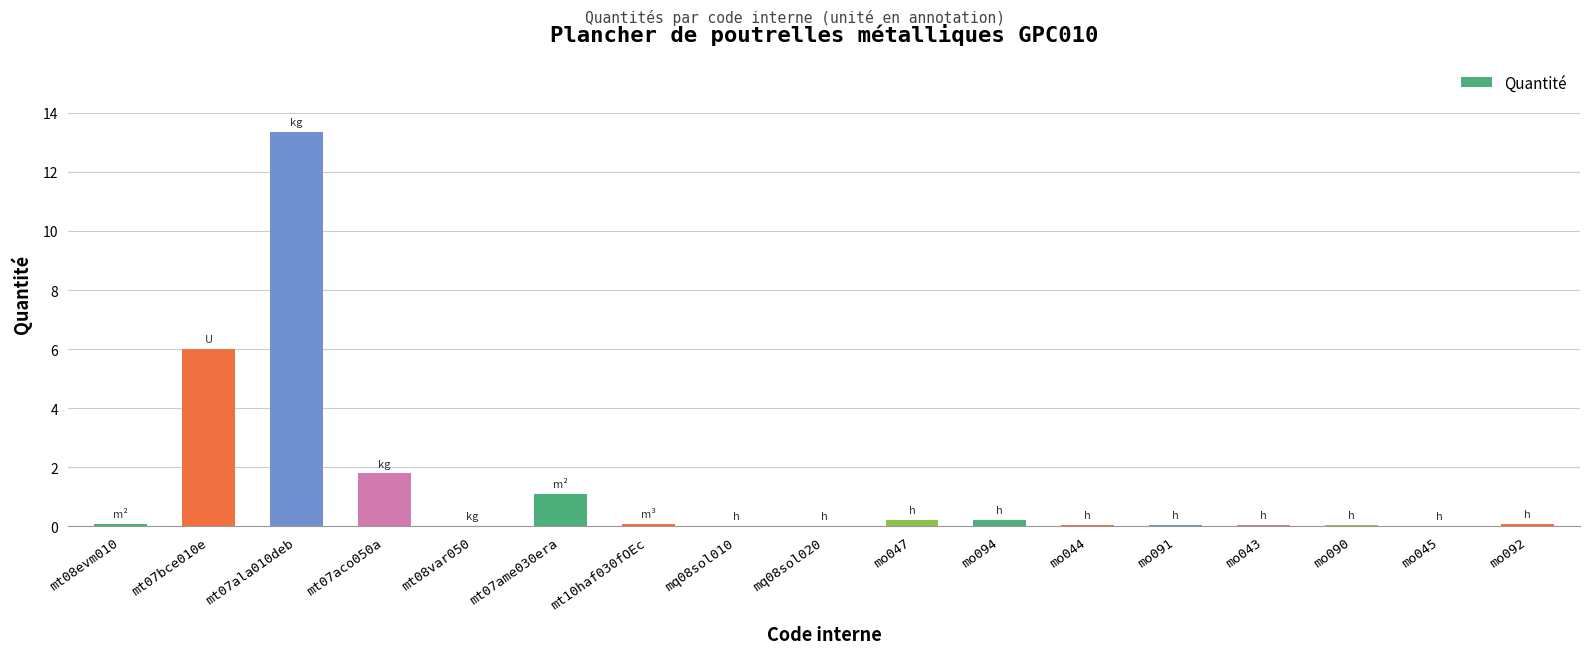

How many series are shown in this chart?

1